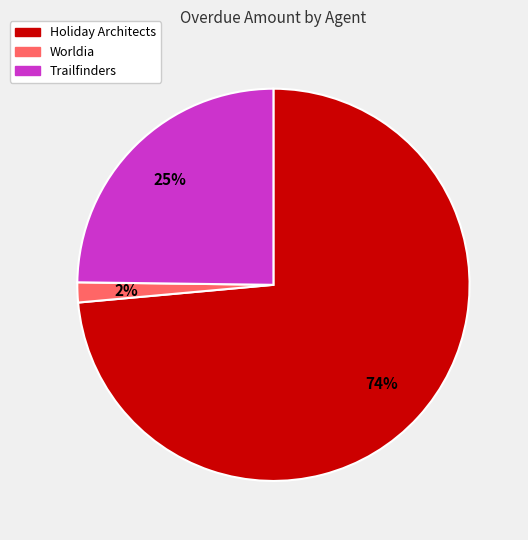

To the nearest percent, what is the average slice percentage?

33%